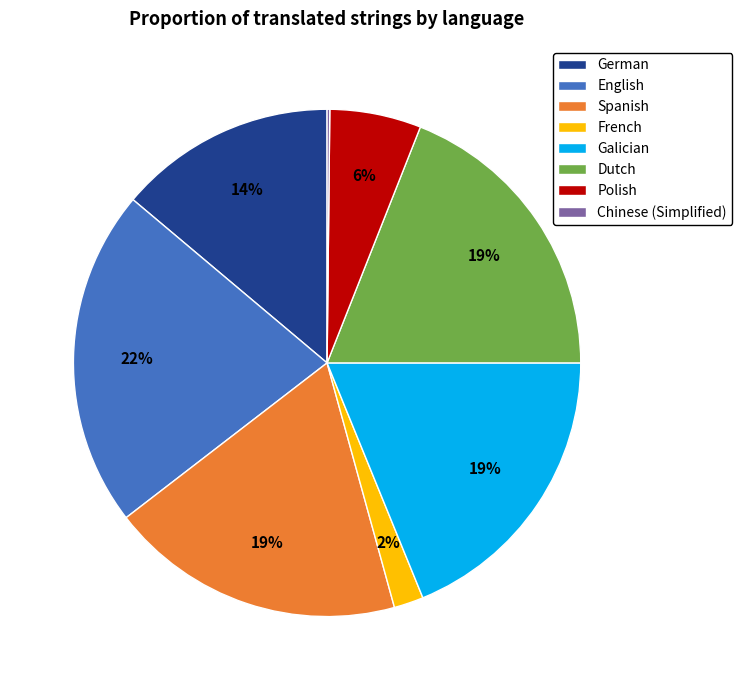

Is it true that Galician is 12% of the pie?

False